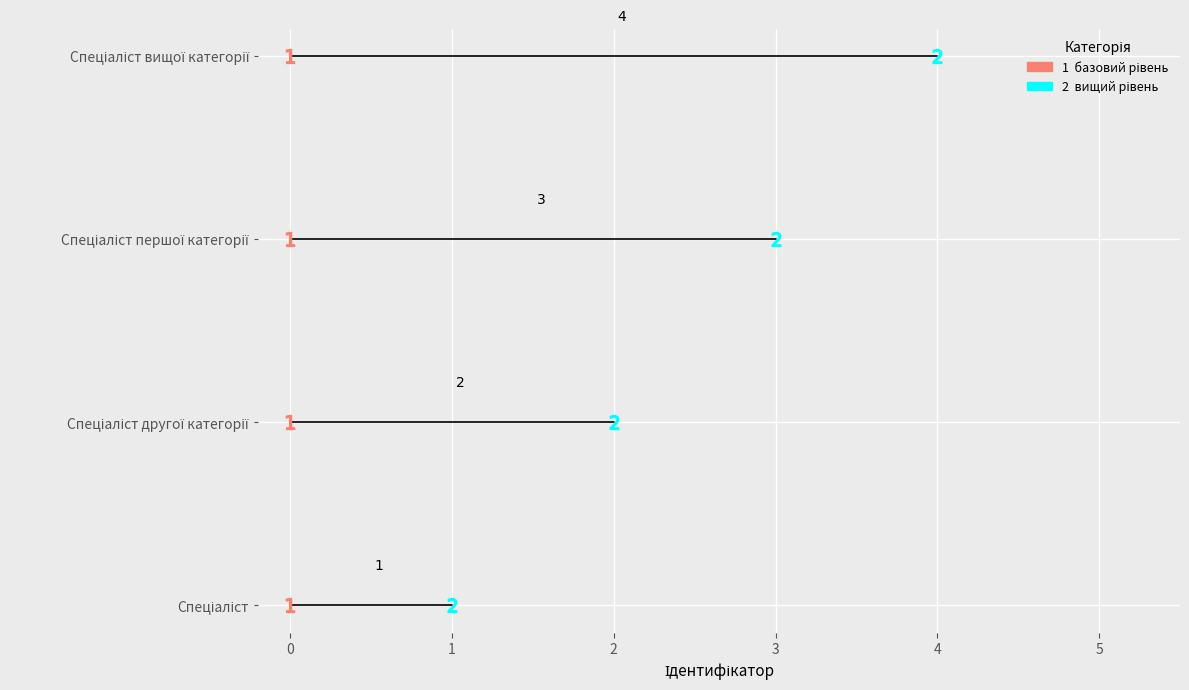

Reading right to left, transcribe all the data shown in this chart.

Спеціаліст вищої категорії=4	Спеціаліст першої категорії=3	Спеціаліст другої категорії=2	Спеціаліст=1